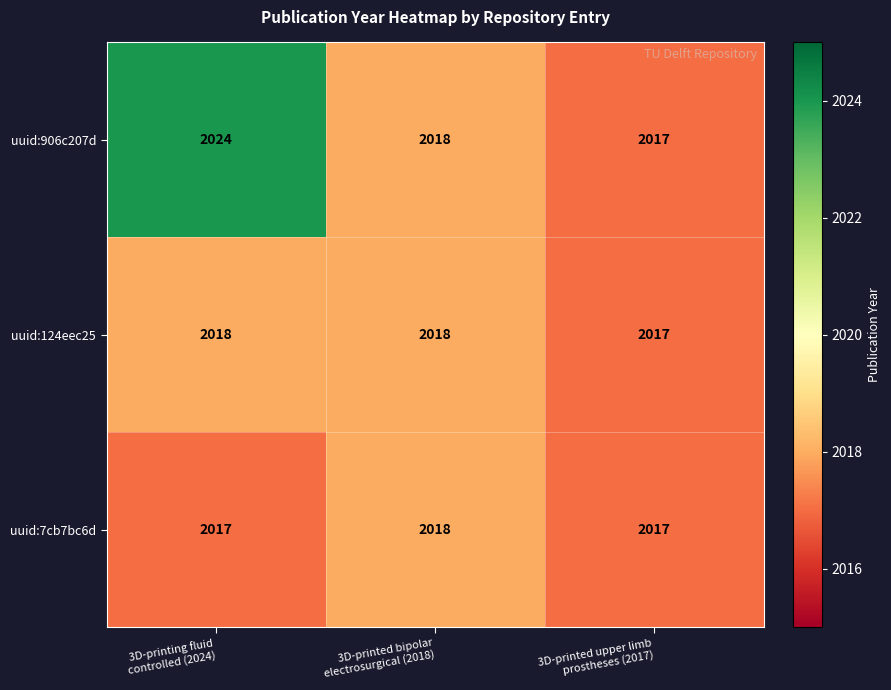

What is the average value of the uuid:124eec25 series?

2018